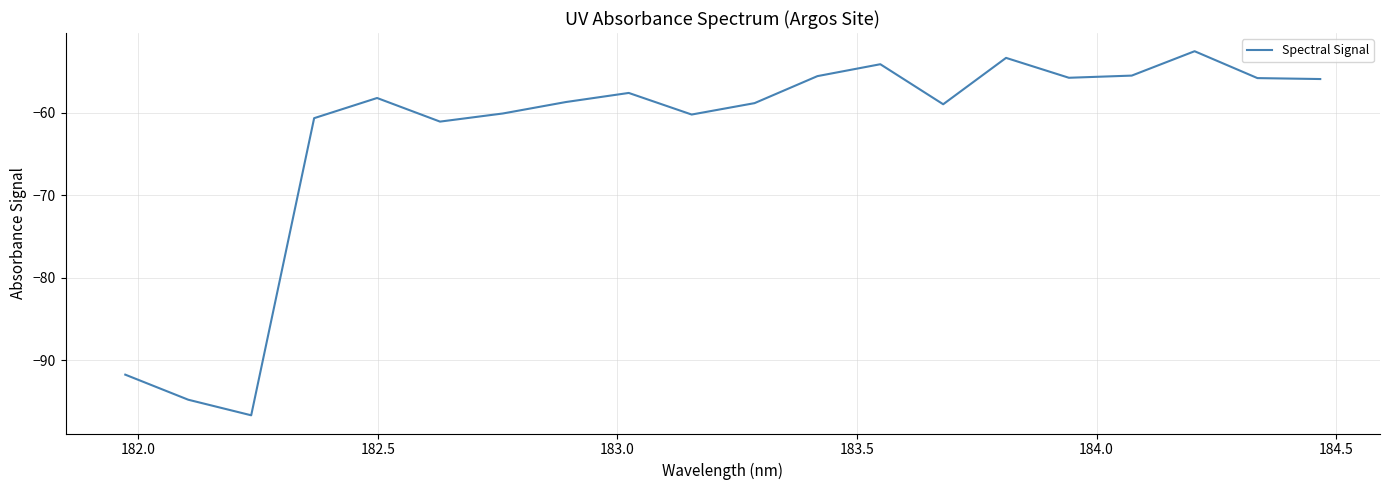

What is the greatest value displayed?

-52.5